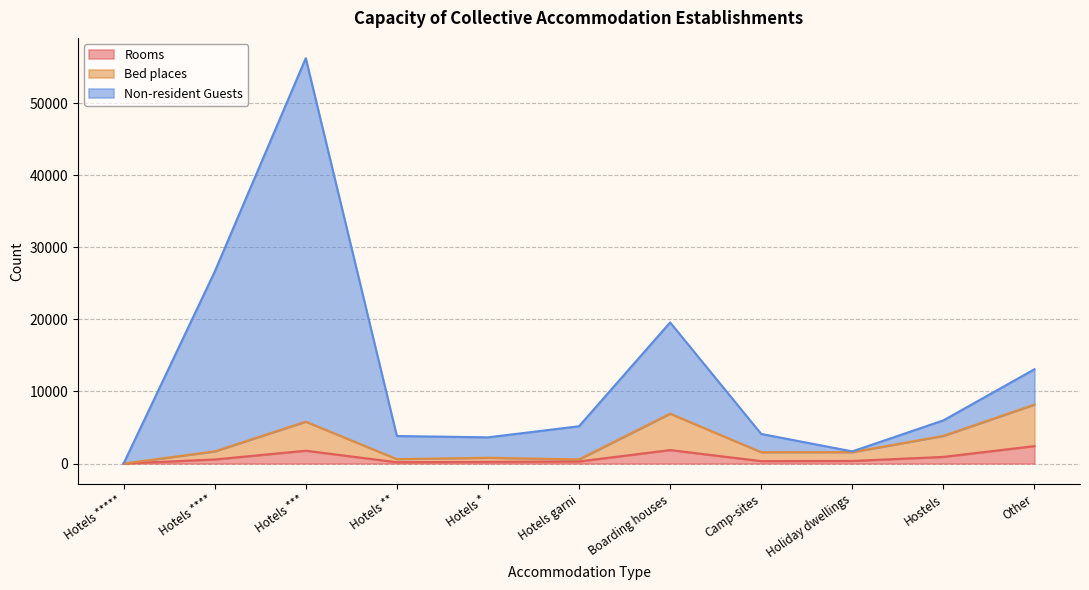

At which category is the sum across all series the highest?

Hotels ***